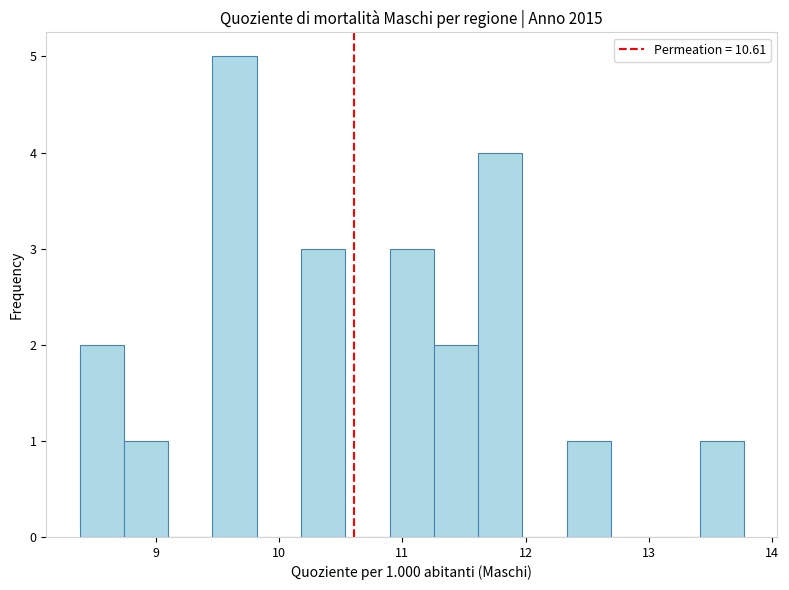

Around what value on the x-axis is the tallest bar? Give the approximate position of its centre, as read against the axis.

9.6